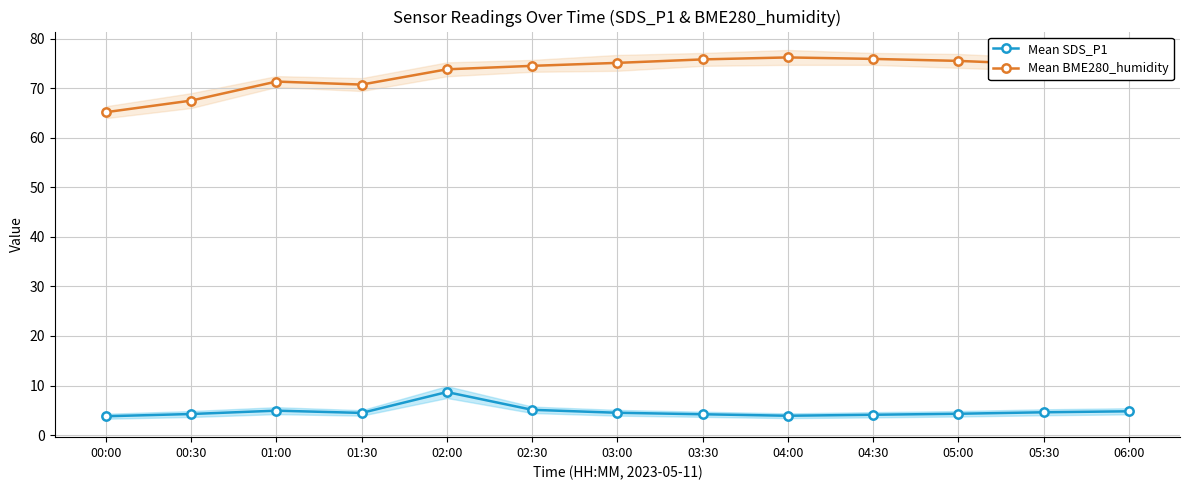

Reading left to right, list all the values displayed in this chart.

Mean SDS_P1: 00:00=3.8	00:30=4.2	01:00=4.9	01:30=4.5	02:00=8.7	02:30=5.1	03:00=4.5	03:30=4.2	04:00=3.9	04:30=4.1	05:00=4.3	05:30=4.6	06:00=4.8
Mean BME280_humidity: 00:00=65.2	00:30=67.5	01:00=71.3	01:30=70.7	02:00=73.8	02:30=74.5	03:00=75.1	03:30=75.8	04:00=76.2	04:30=75.9	05:00=75.5	05:30=74.8	06:00=74.2